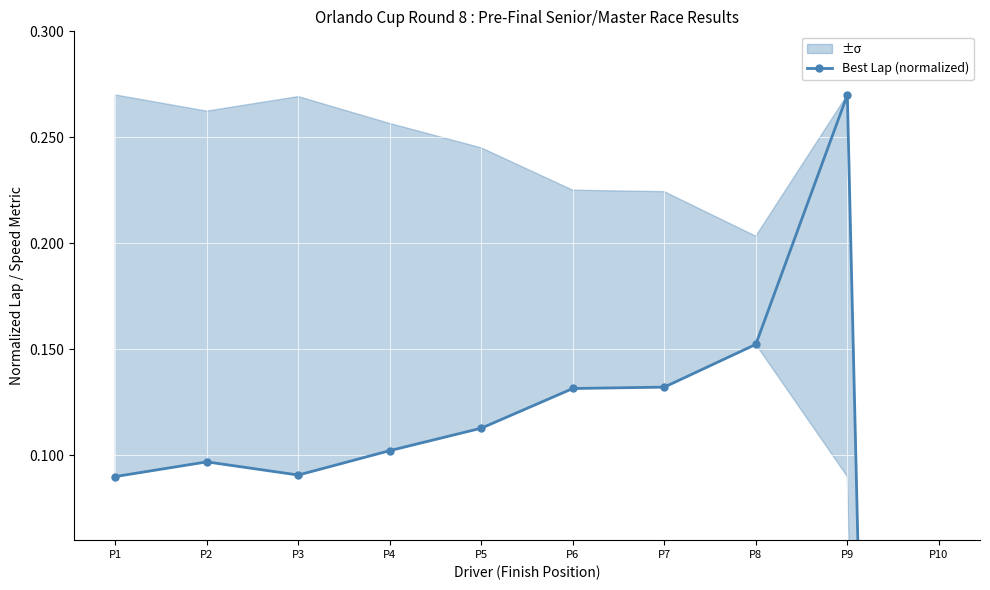

What is the difference between the maximum and minimum values?

1.8